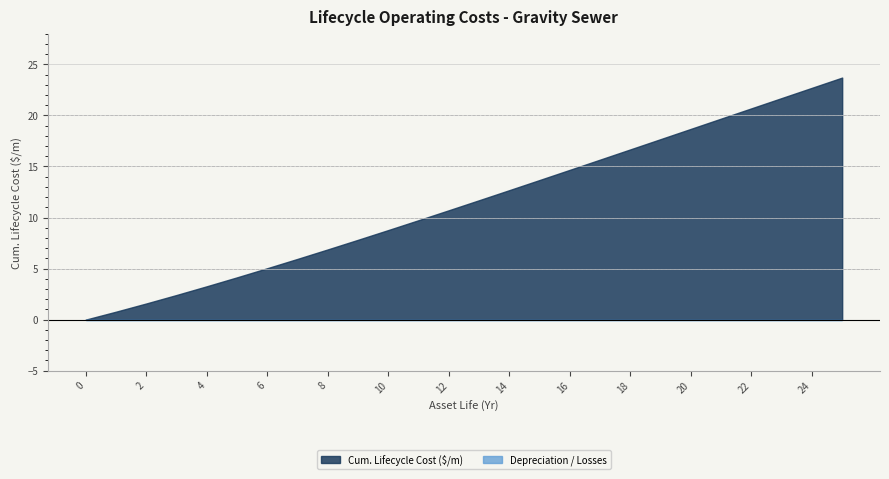

What is the ratio of the value at 22 to the value at 7?

3.5